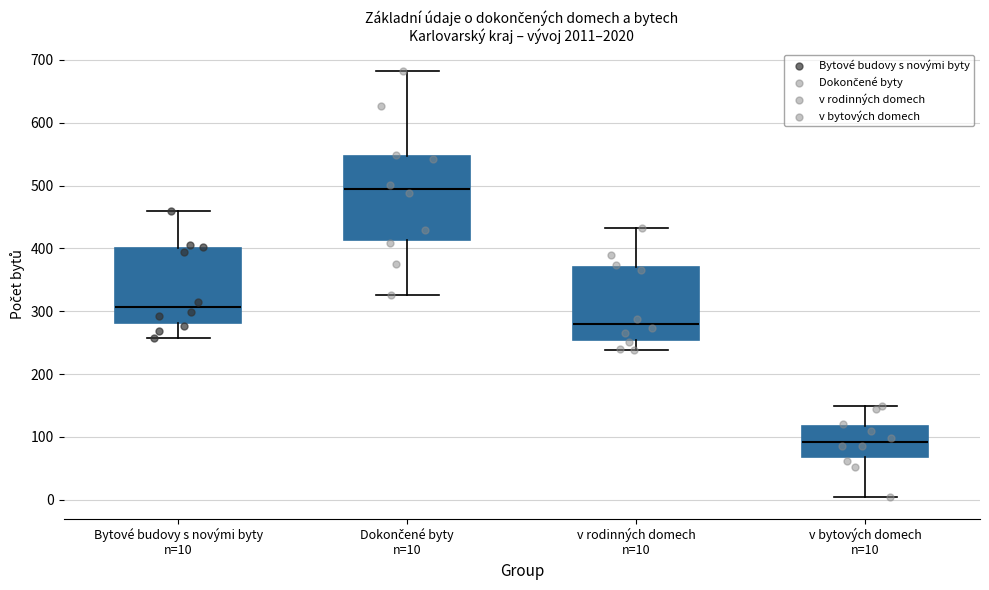

Reading left to right, transcribe this box plot: for each box, give where its median line is, the range the box spans, and where its two whiskers end, as read against the y-axis. The values are not printed on the chart, so give them approximately, as read against the axis.

Bytové budovy s novými byty n=10: median 310, box 280 to 400, whiskers 260 to 460
Dokončené byty n=10: median 490, box 410 to 550, whiskers 330 to 680
v rodinných domech n=10: median 280, box 250 to 370, whiskers 240 to 430
v bytových domech n=10: median 90, box 70 to 120, whiskers 0 to 150